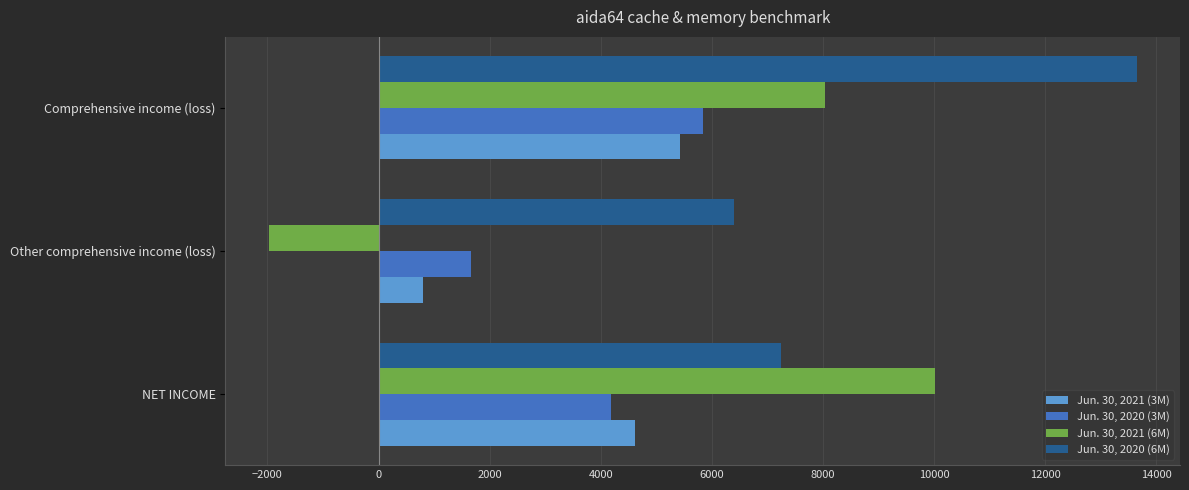

The Jun. 30, 2020 (6M) series shows 13647 at Comprehensive income (loss). True or false?

True